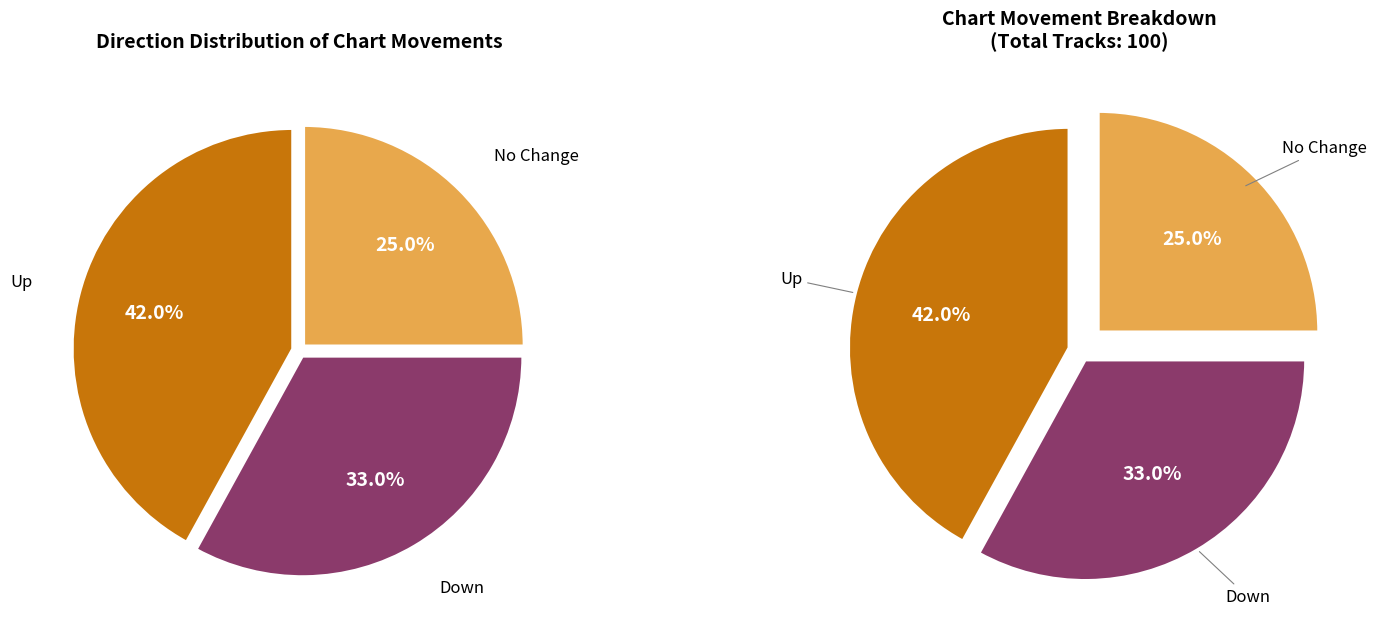

Is down the majority of the pie?

No